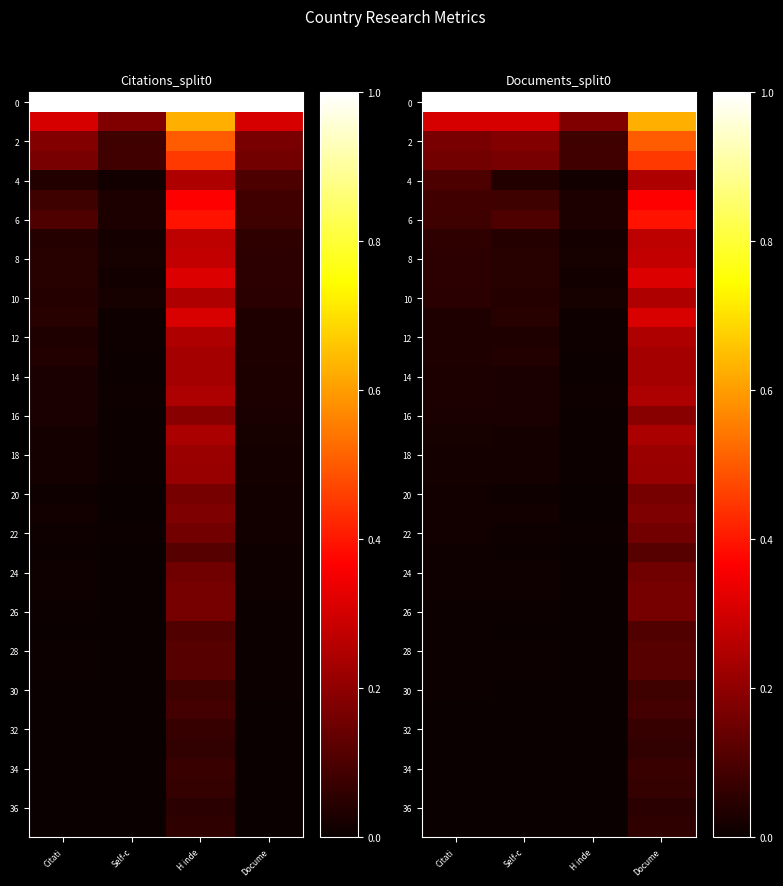

Rank the categories by 30 value from lowest to highest.

H inde, Self-c, Citati, Docume